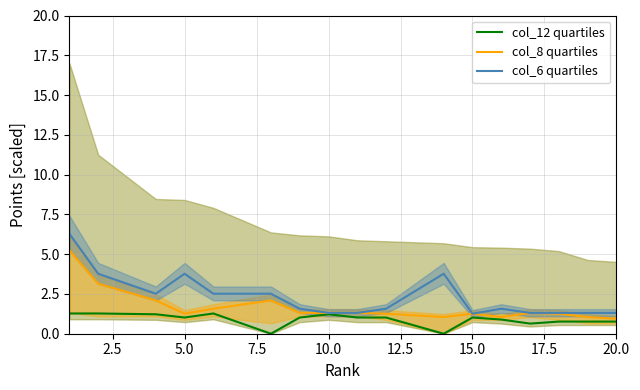

The col_6 quartiles series shows 1.3 at 10.0. True or false?

True